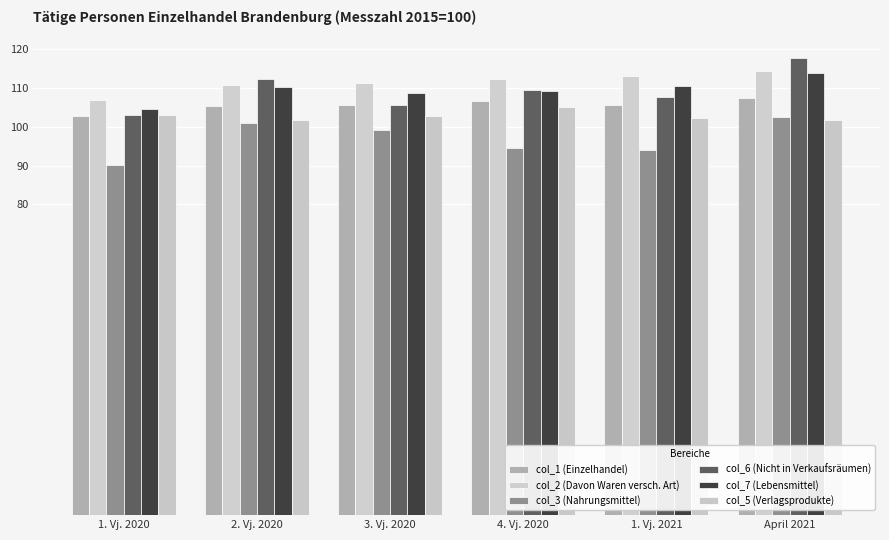

Which label corresponds to the largest value in the chart?

April 2021